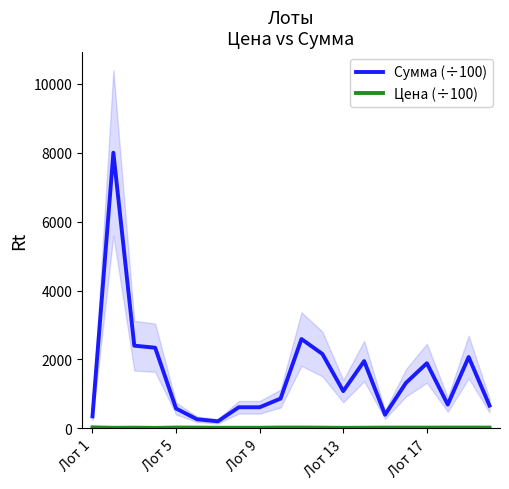

What is the difference between the second highest and second lowest values in the Сумма (÷100) series?

2328.0